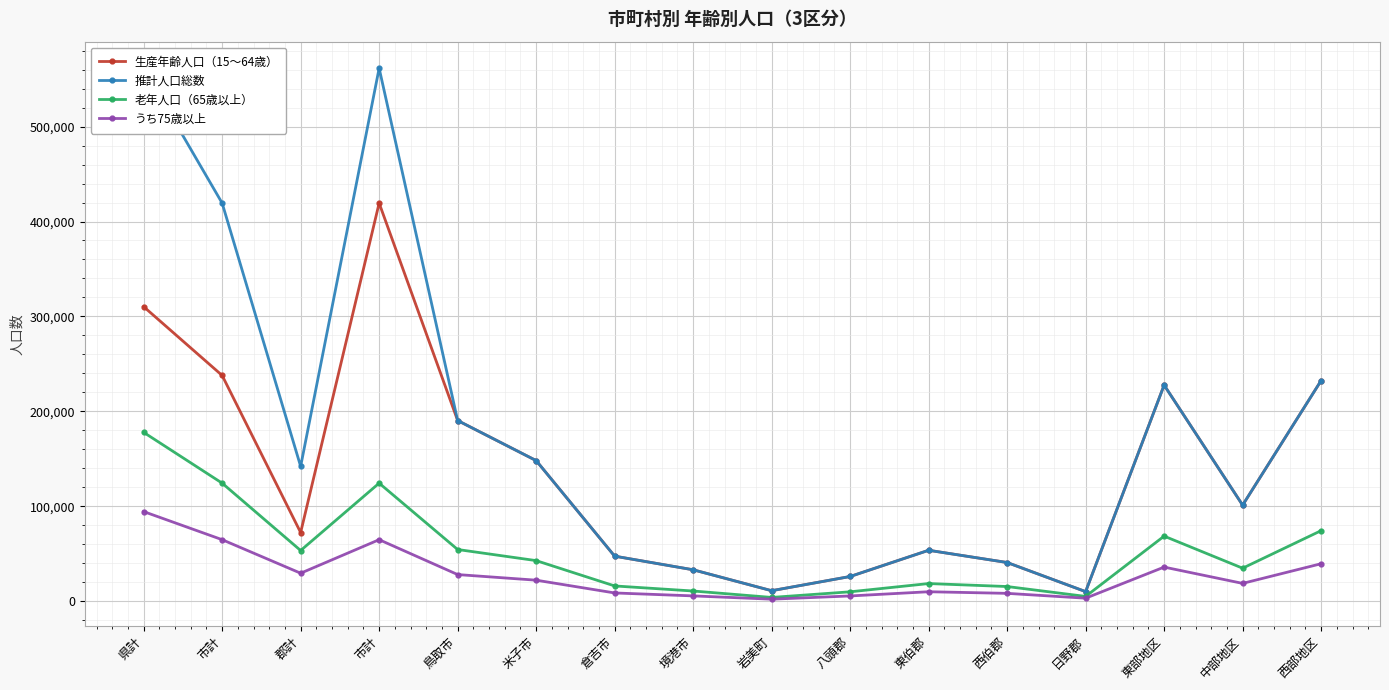

What is the total value across all series at 中部地区?

256315